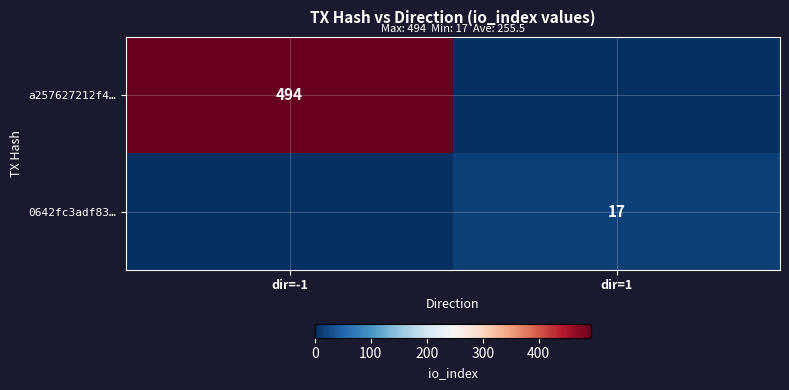

Is it true that 0642fc3adf83… equals 17 at dir=1?

True